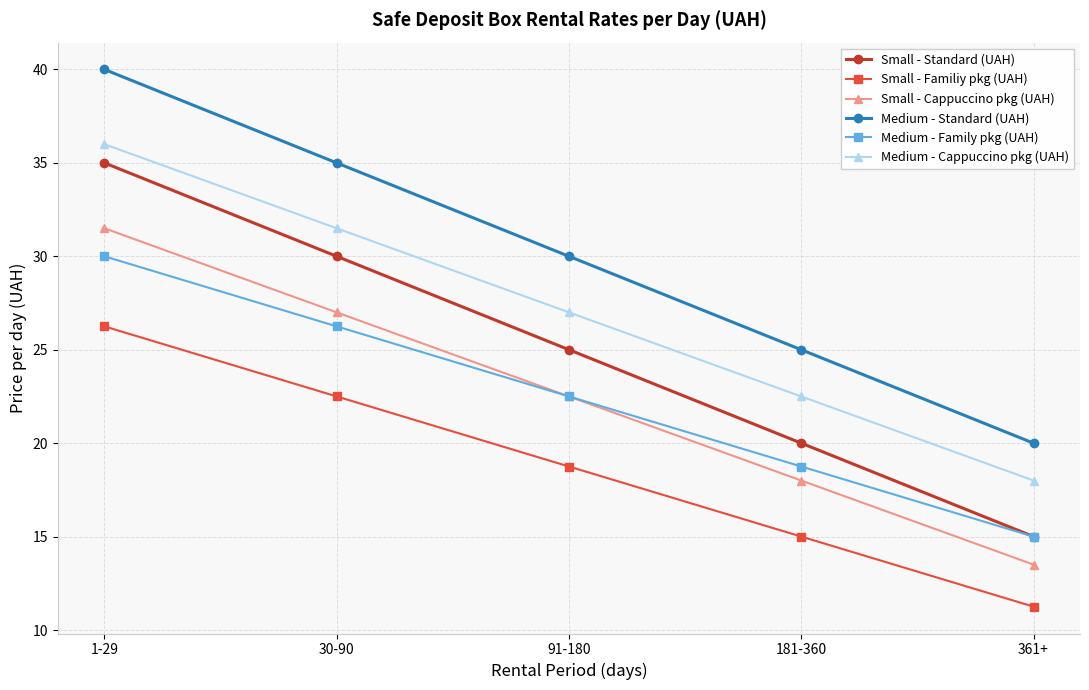

What is the sum of the Small - Cappuccino pkg (UAH) values at 30-90 and 91-180?

49.5